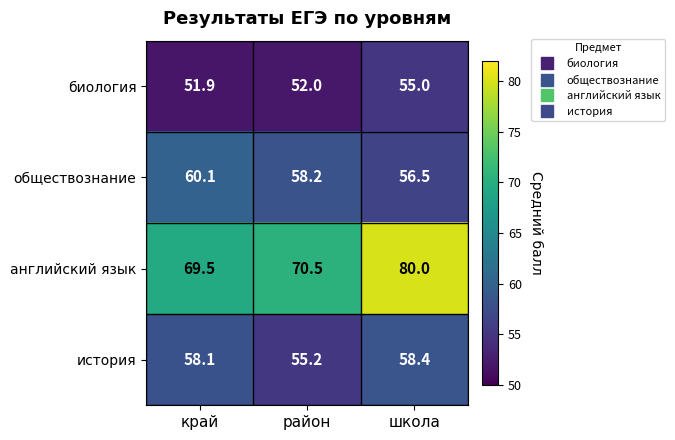

Which label corresponds to the largest value in the chart?

школа